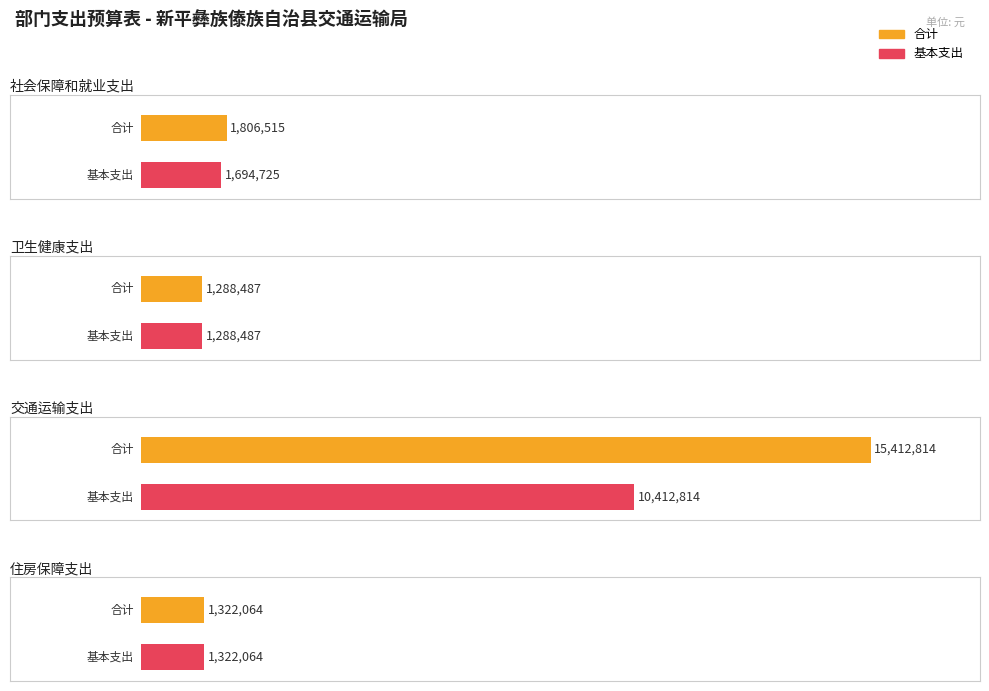

Read the 合计 value at 社会保障和就业支出, to the nearest 10.

1806520